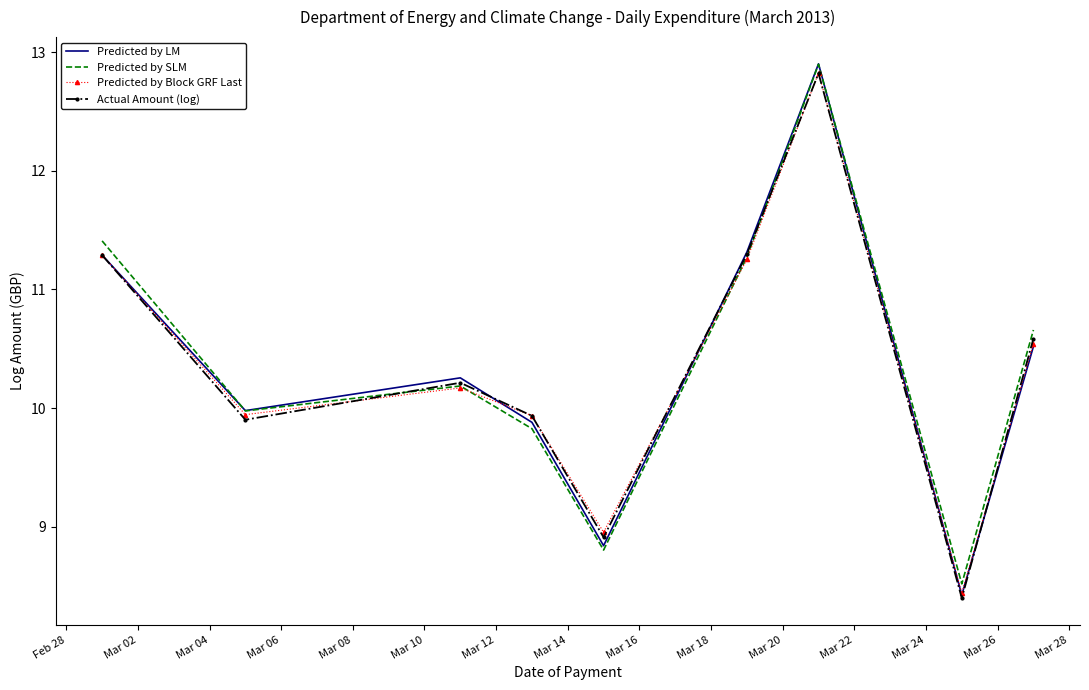

What is the maximum value shown in the chart?

12.9